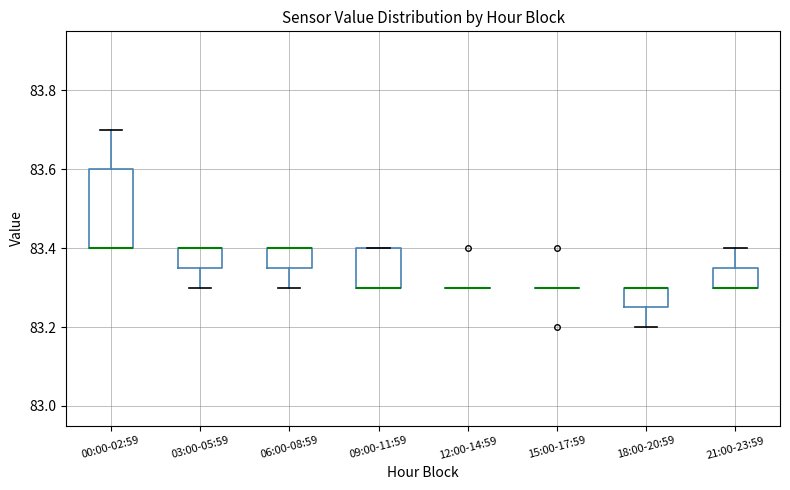

Comparing the boxes themselves (not the whiskers), which one is the tallest?

00:00-02:59